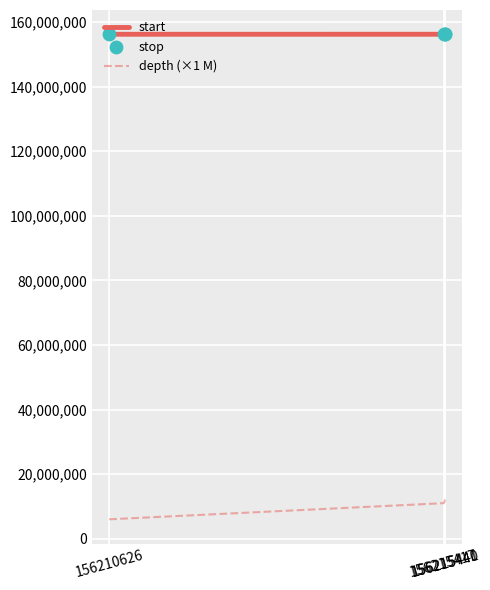

Which series has the largest total across all categories?

stop